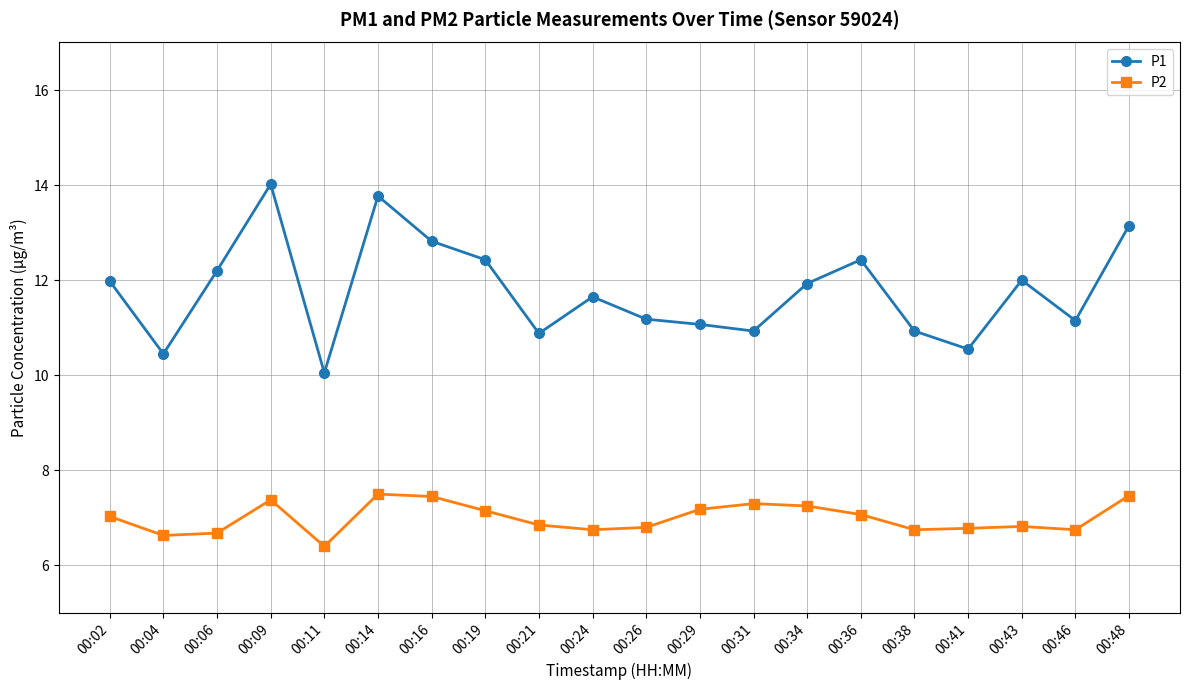

Where does the P2 series first go above 7?

00:02